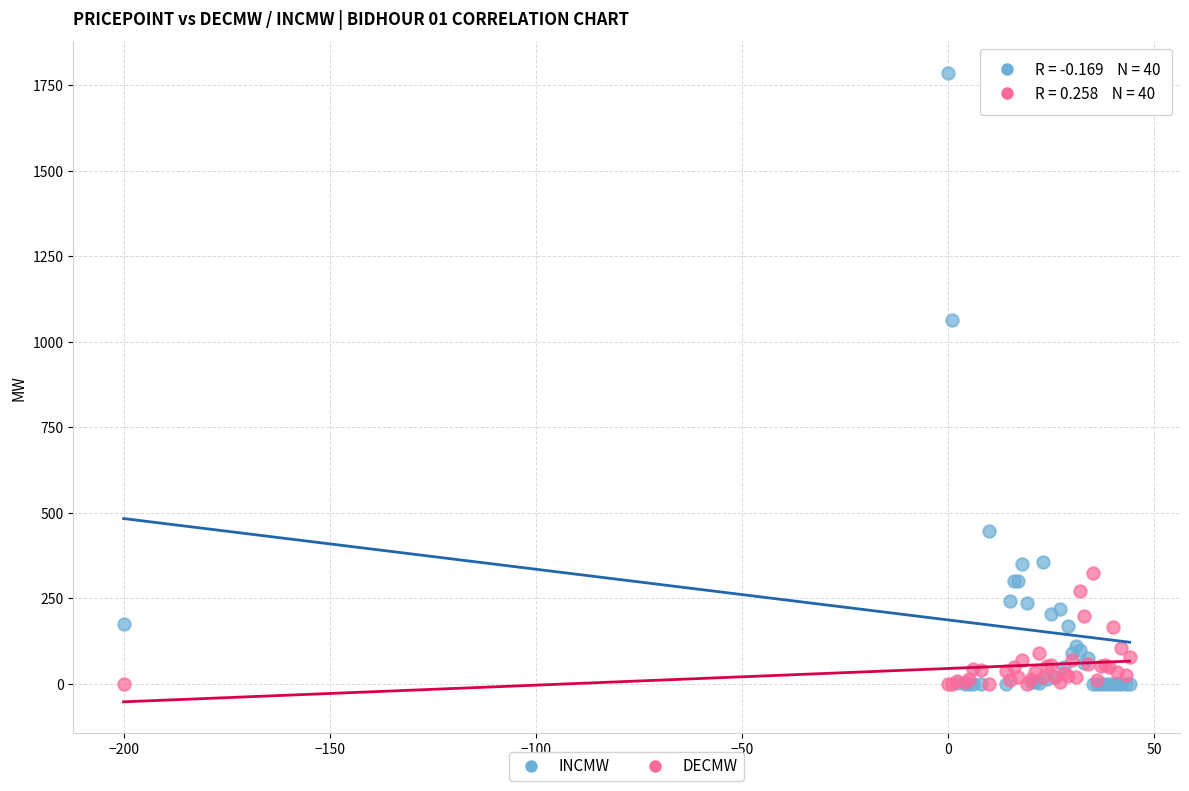

Which series has the largest Y range (max minus min)?

INCMW